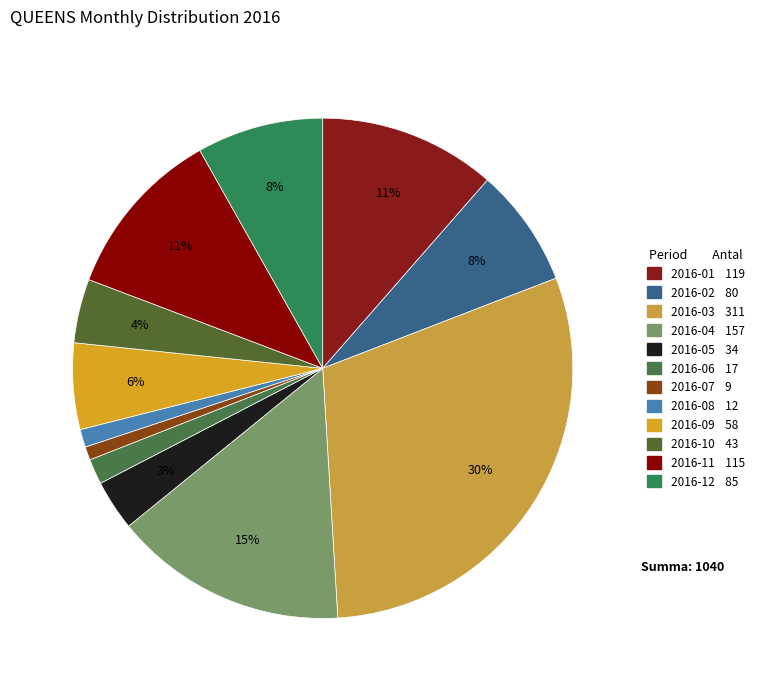

The 2016-04 slice represents 15% of the pie. True or false?

True